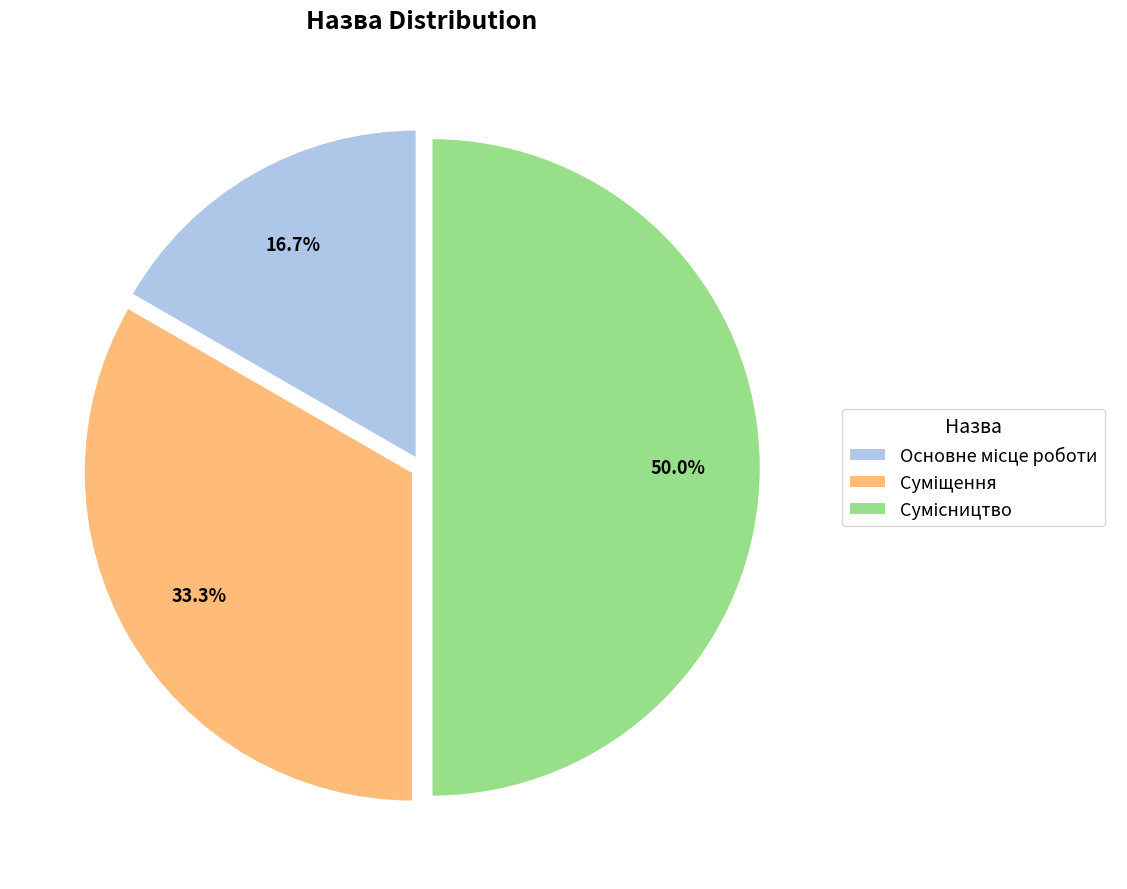

To the nearest percent, what is the difference between the largest and smallest slice percentages?

33%